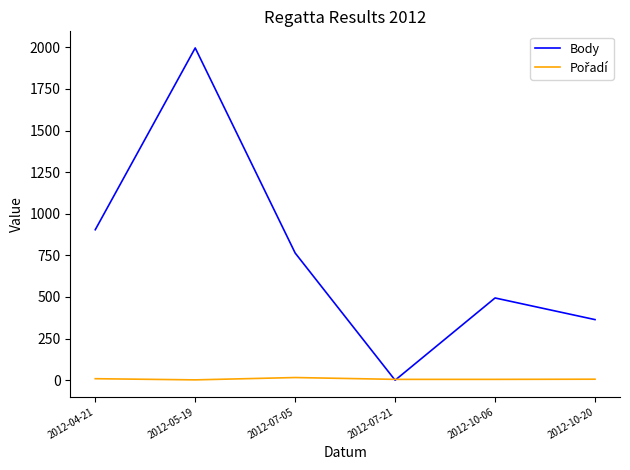

Which series has the largest range (max minus min)?

Body